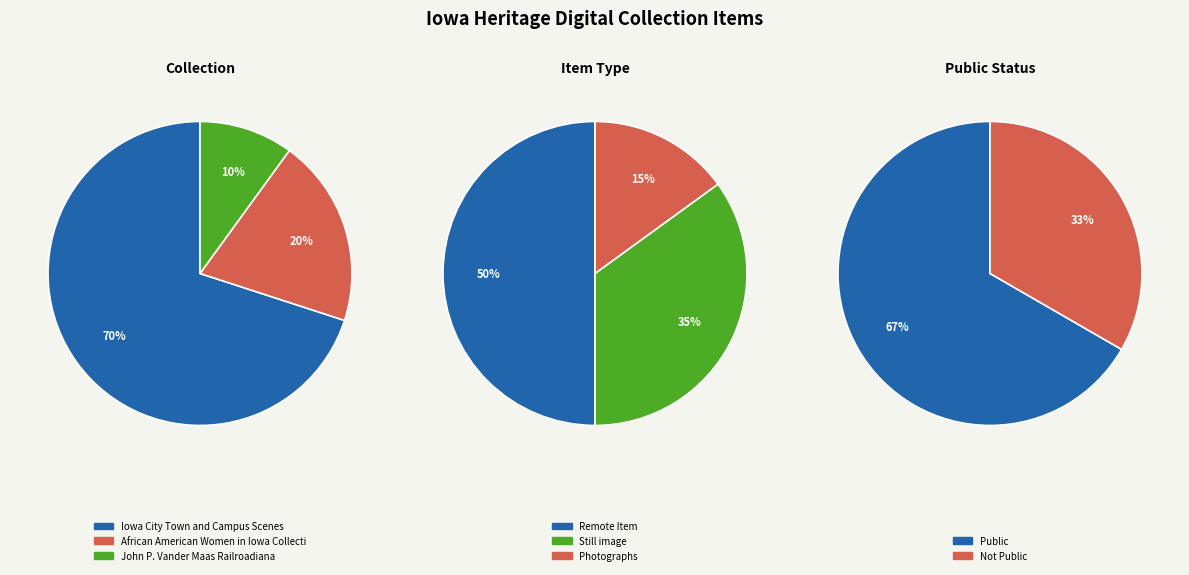

What is the largest slice in the pie chart?

Iowa City Town and Campus Scenes